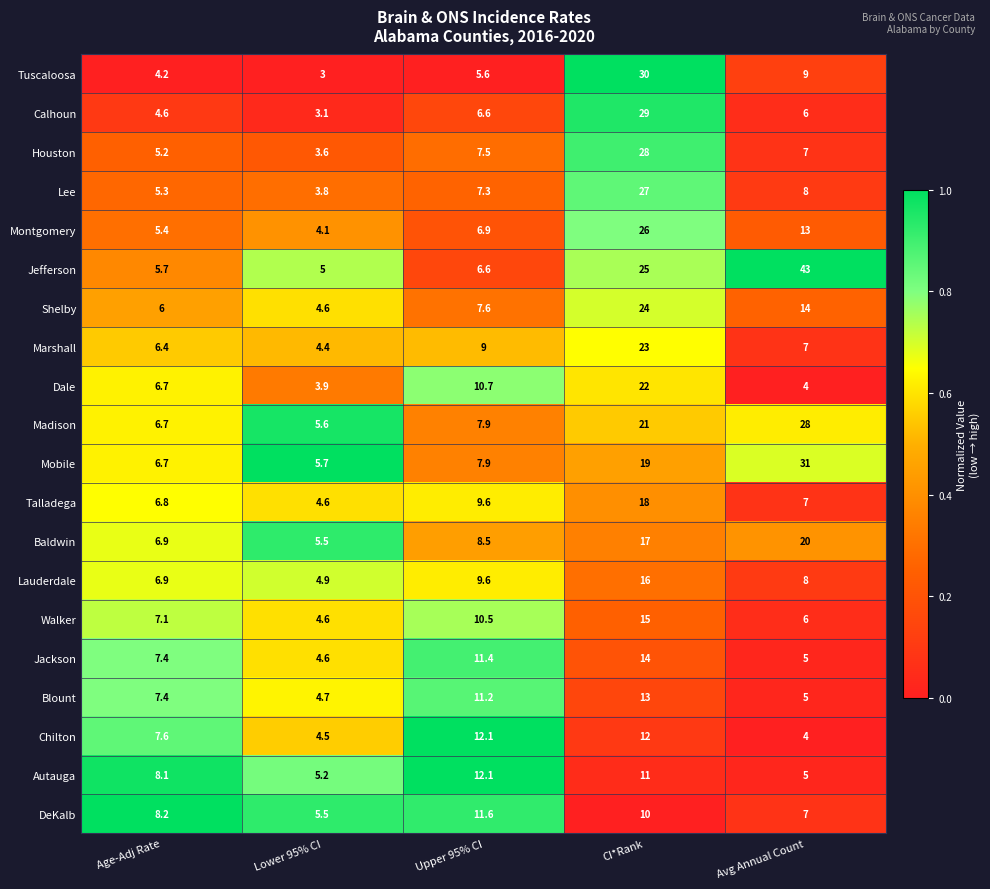

The Chilton series shows 4.0 at Avg Annual Count. True or false?

True